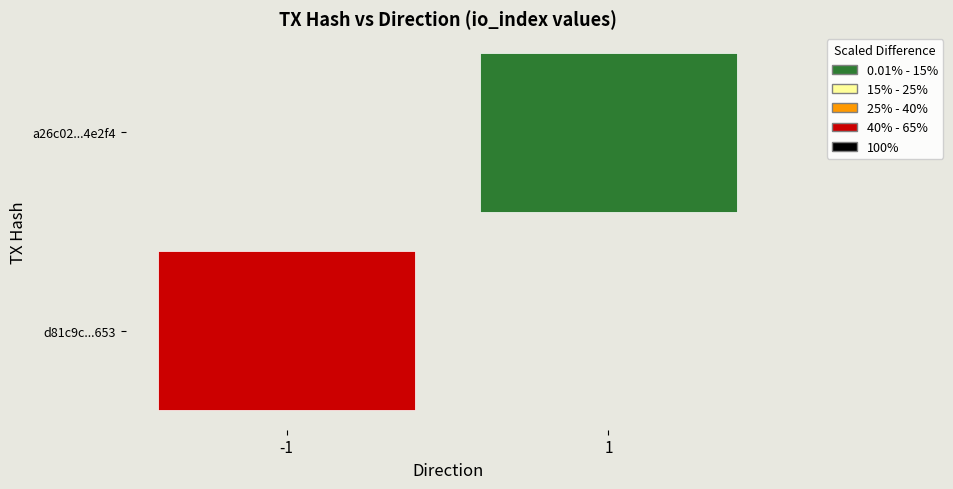

How many categories are shown in the chart?

2